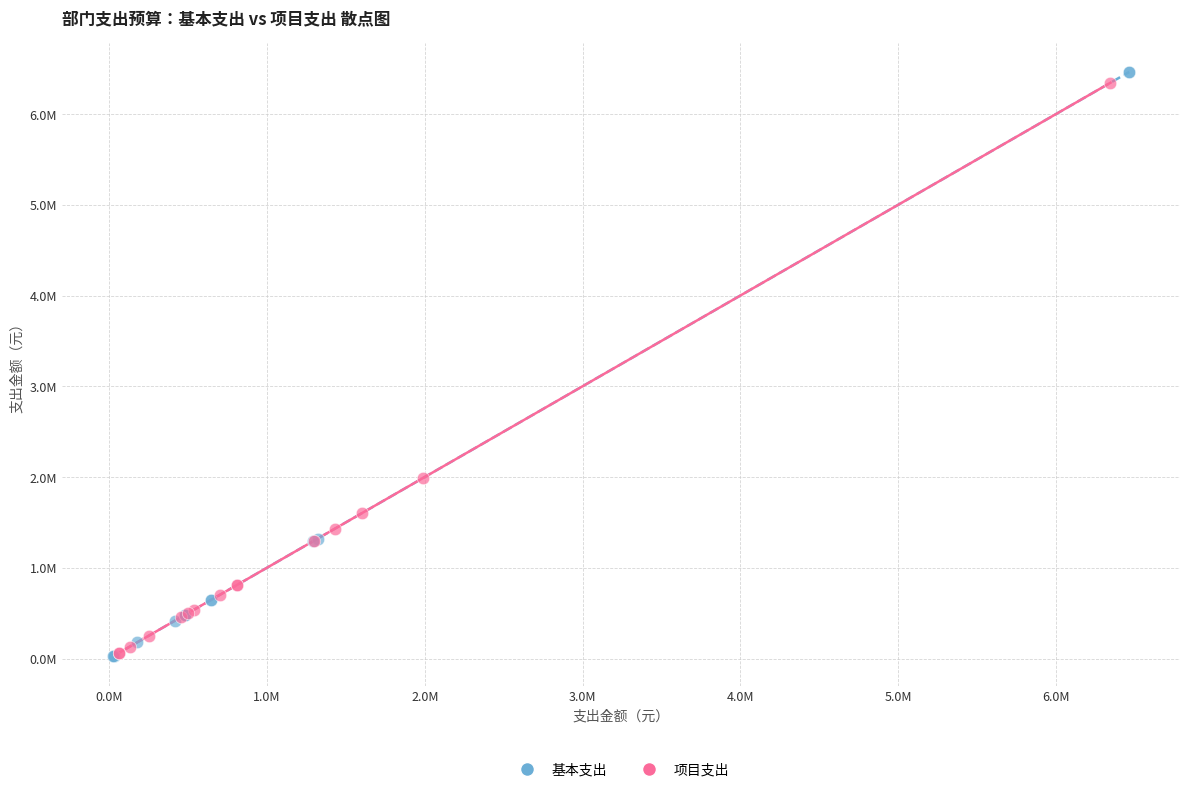

Which series has the widest spread of Y values?

基本支出